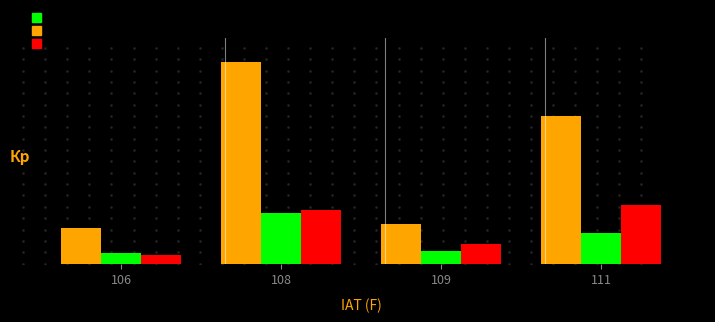

Does the chart contain any negative values?

No